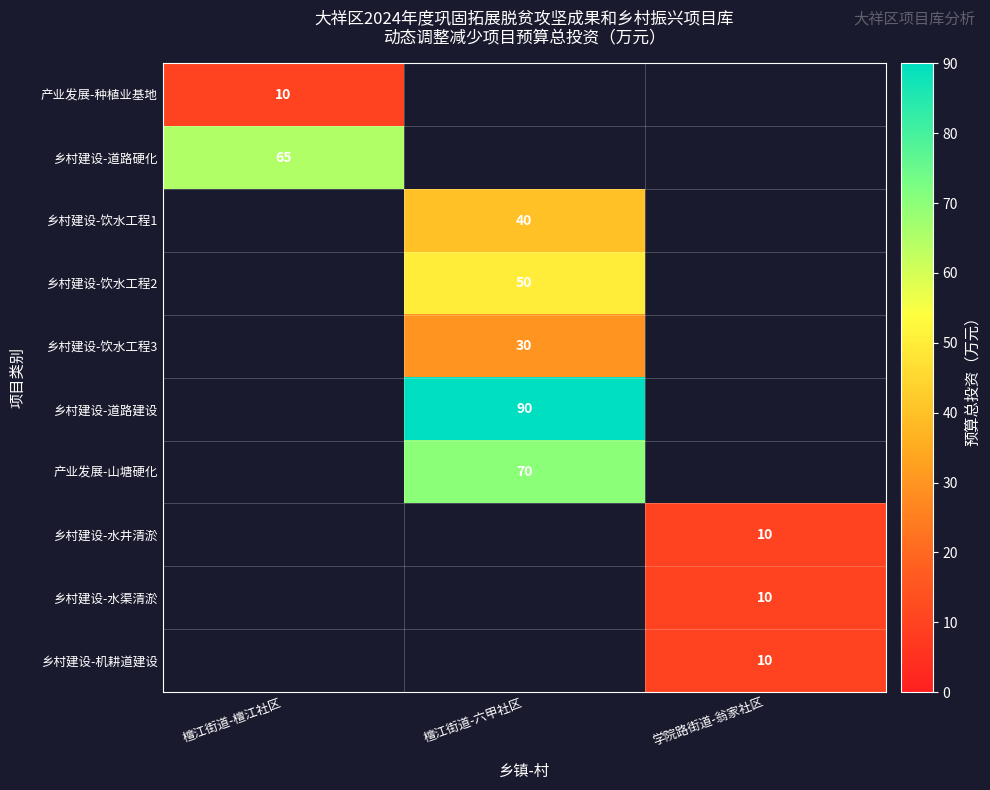

The 产业发展-种植业基地 series shows 10 at 檀江街道-檀江社区. True or false?

True